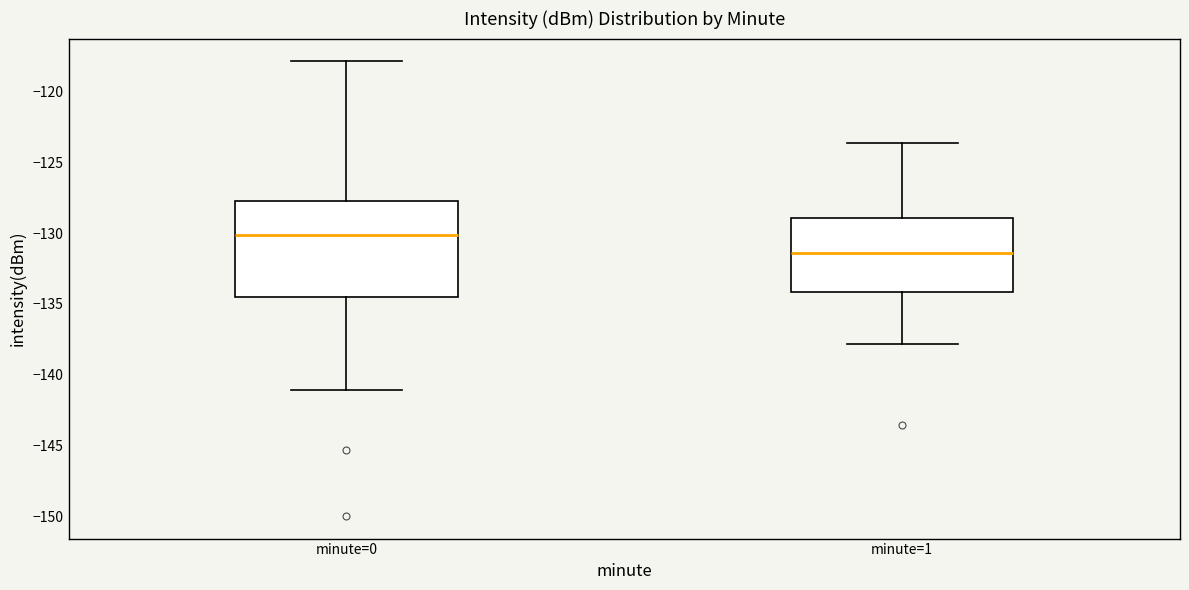

Which box is the tallest, from its lower edge to its upper edge?

minute=0